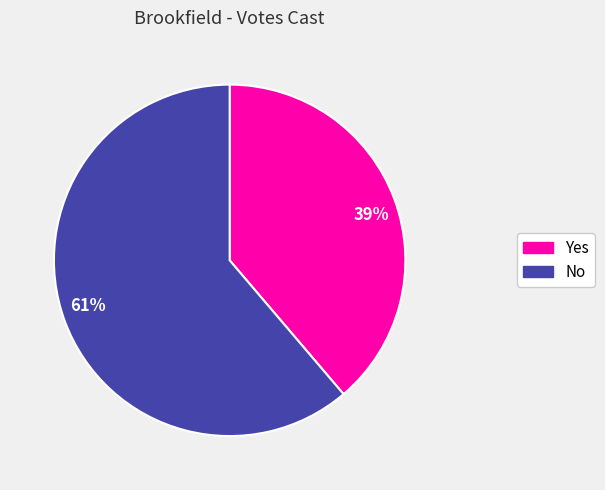

Is No the majority of the pie?

Yes